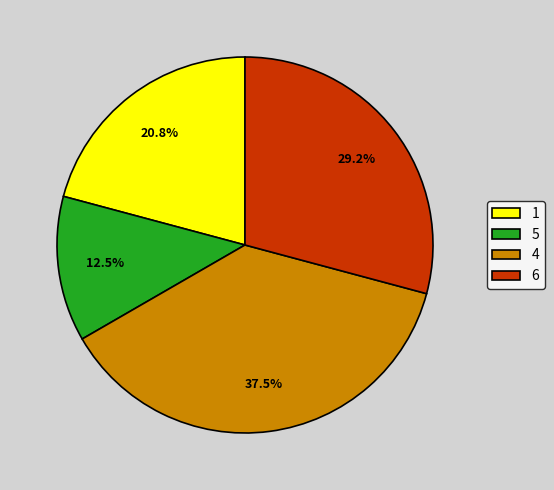

Rank the categories by value from highest to lowest.

4, 6, 1, 5